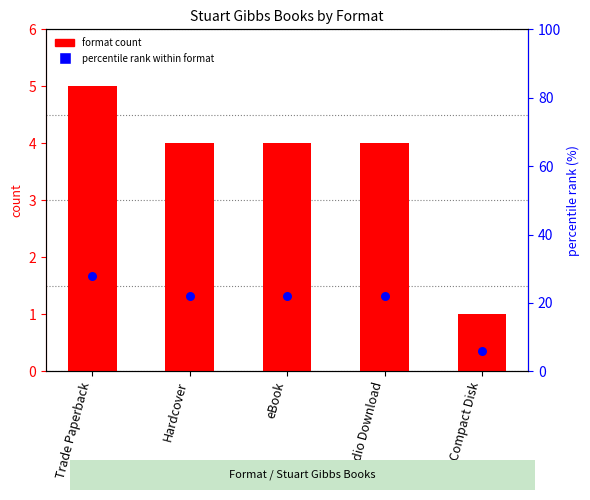

What is the total value across all series at Compact Disk?

7